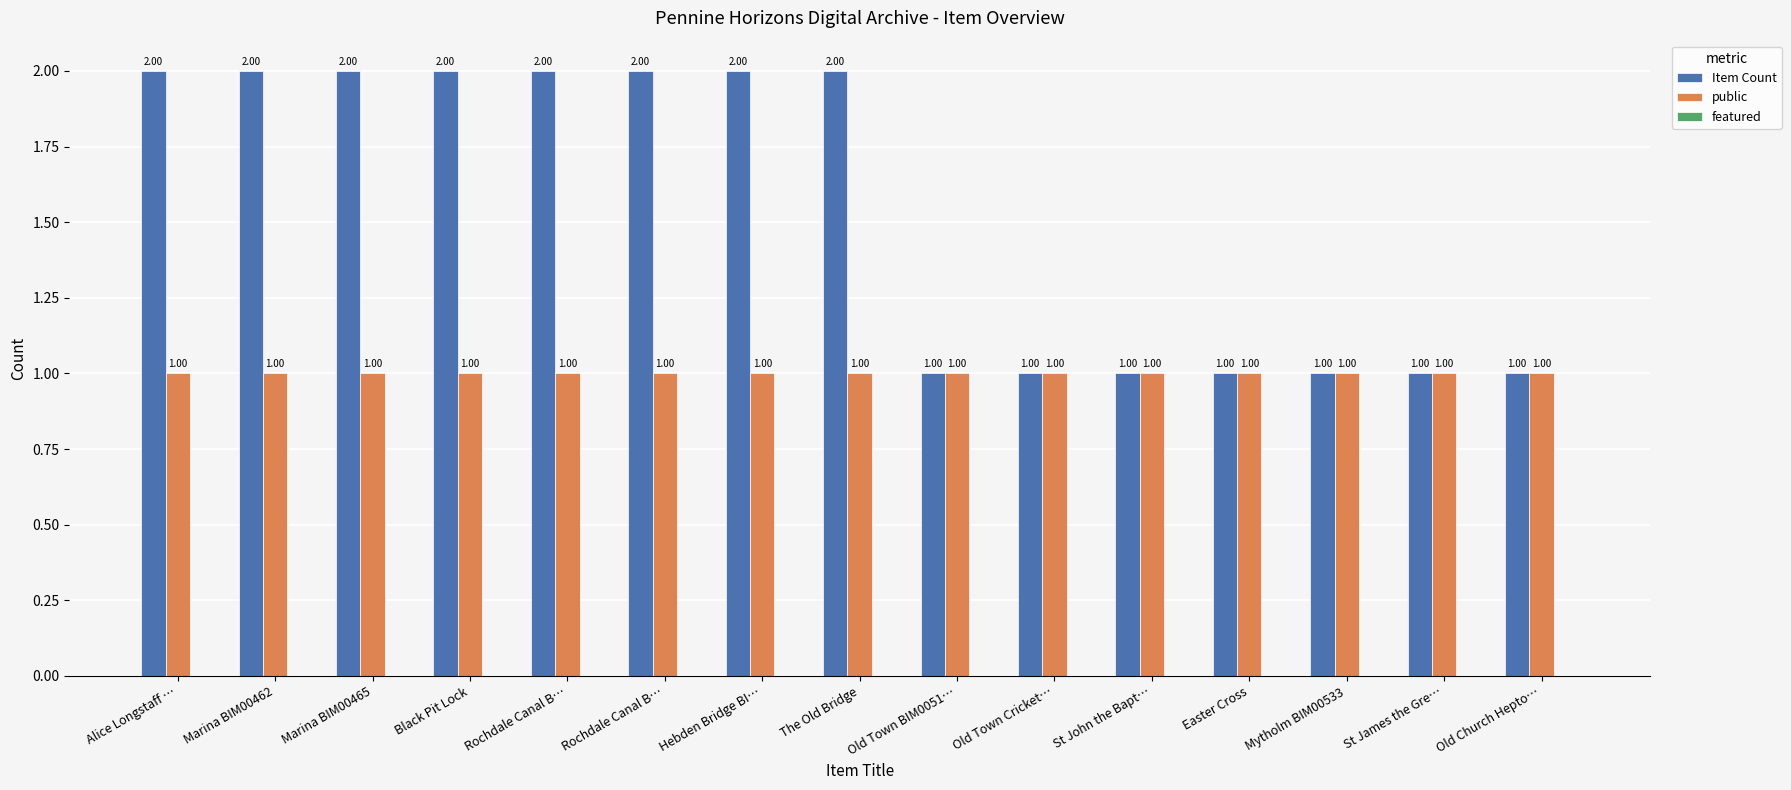

How many bars are there in total?

30